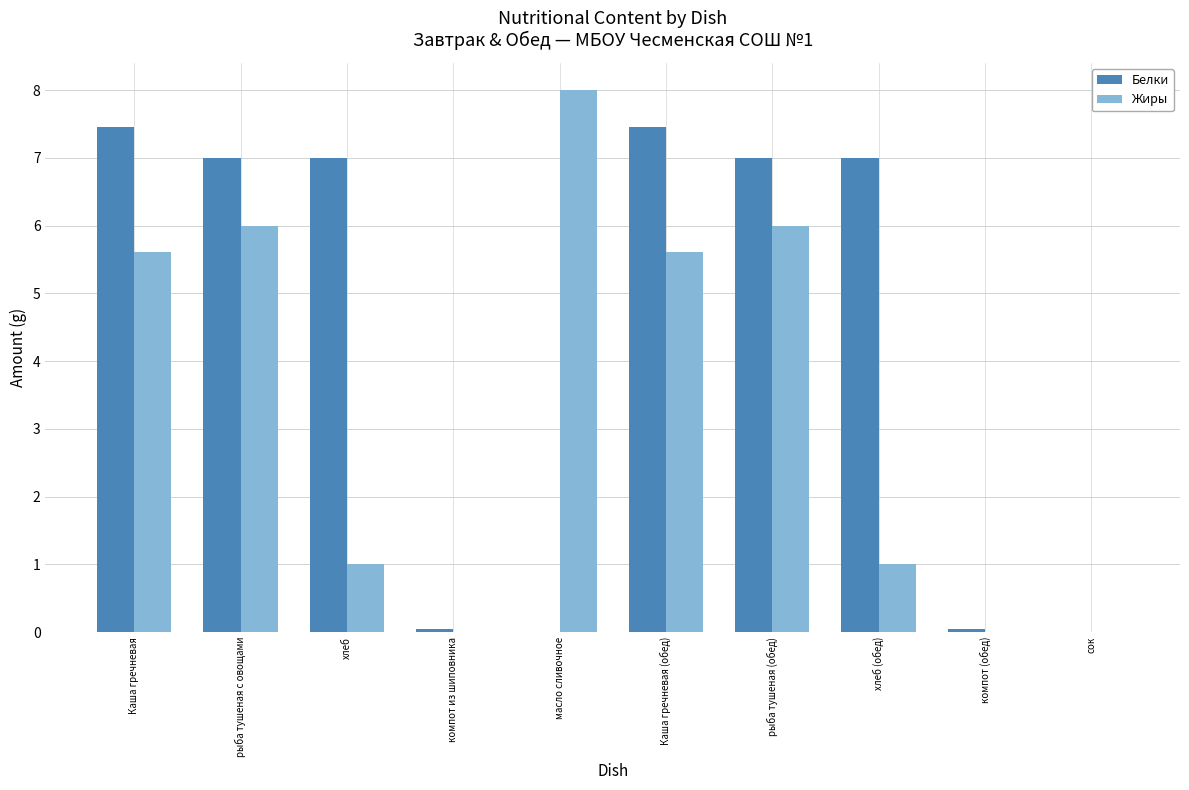

Which series has the largest total across all categories?

Белки